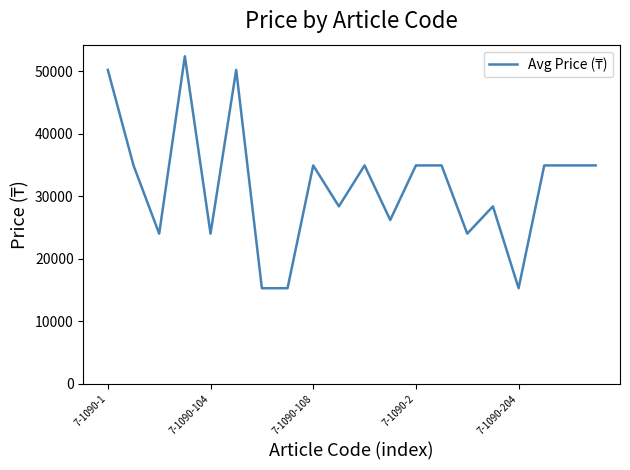

What is the difference between the maximum and minimum values?

37127